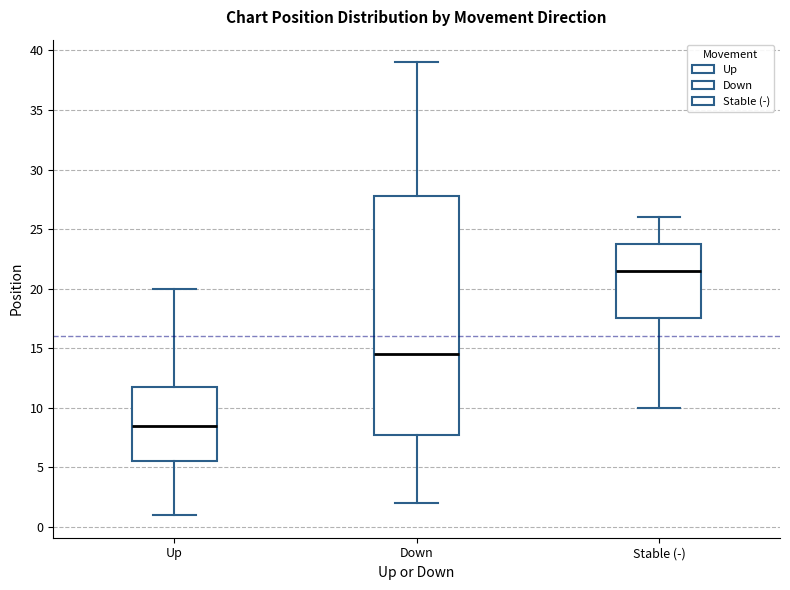

Which box's median line is the lowest?

Up